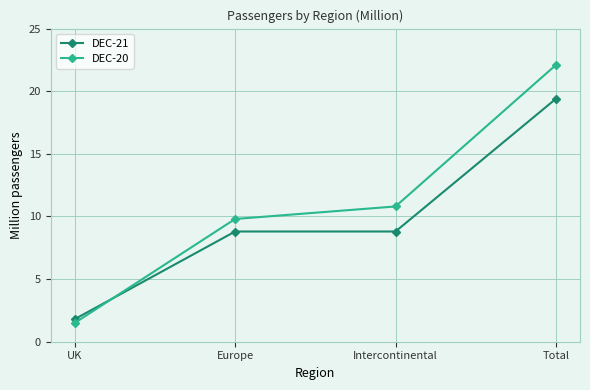

True or false: DEC-20 has more than 2 points higher than both neighbors.

False